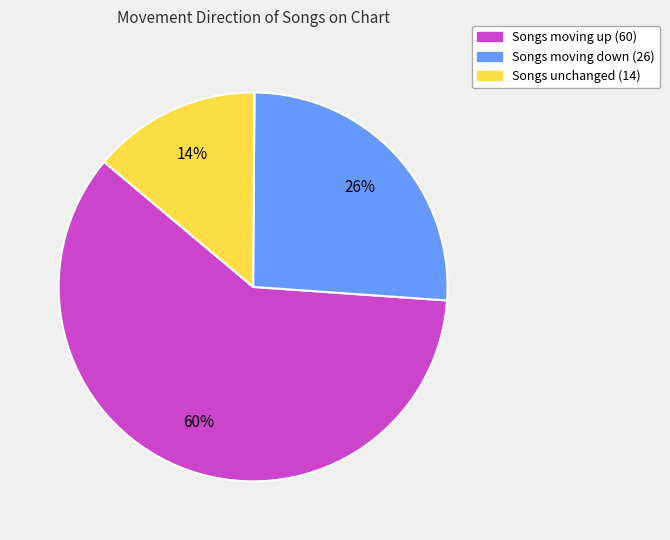

Is there a majority slice in this chart?

Yes